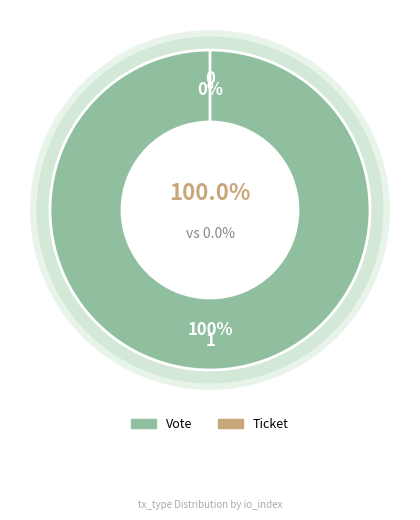

Does Ticket represent more than half of the total?

No